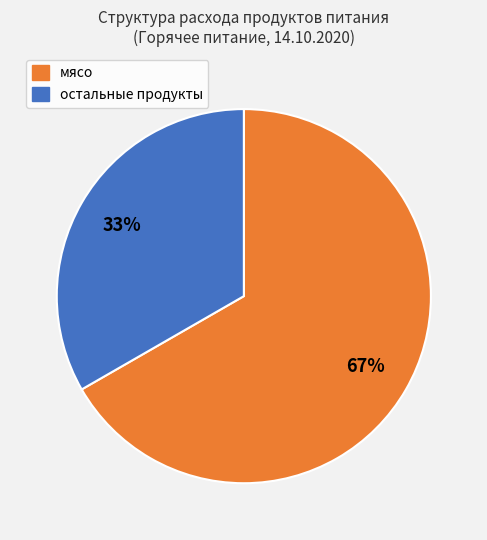

Does any single category account for the majority?

Yes